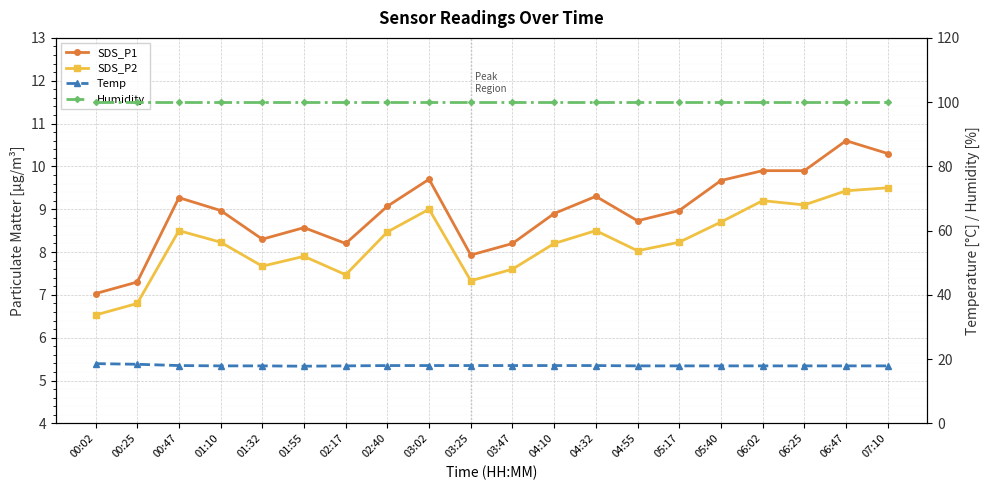

True or false: Humidity and SDS_P2 cross at least once.

False